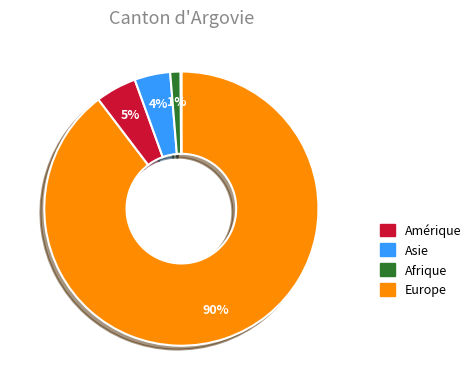

To the nearest percent, what is the difference between the largest and smallest slice percentages?

90%